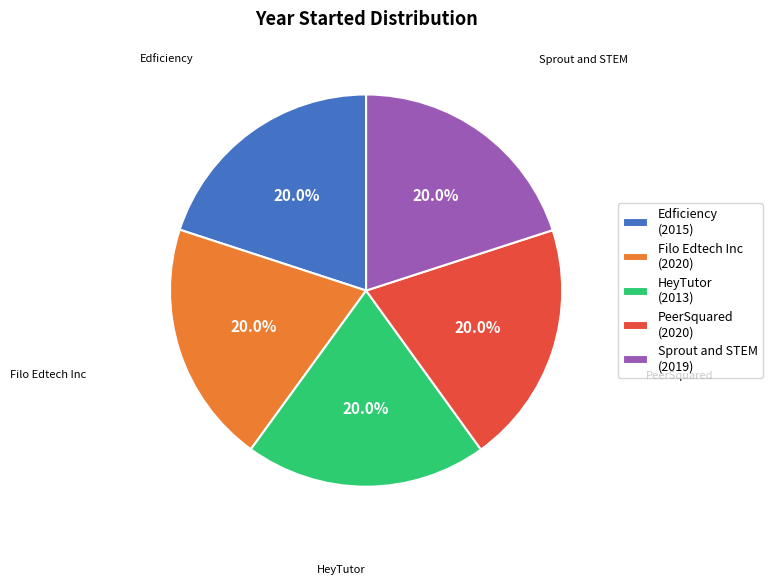

What percentage is the Filo Edtech Inc slice, to the nearest percent?

20%